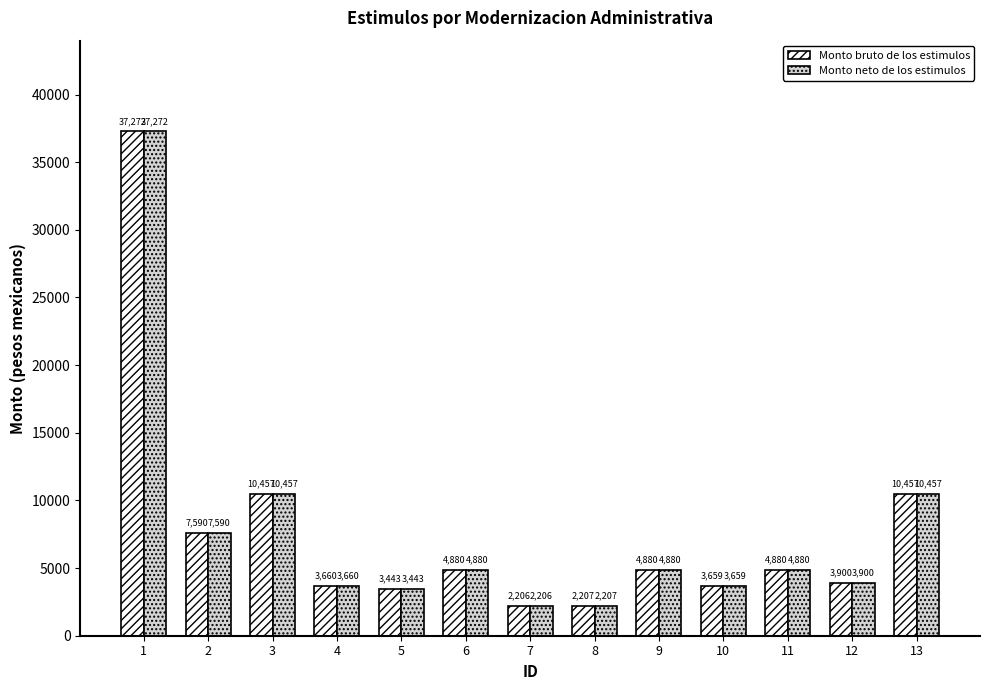

What is the sum of the Monto neto de los estimulos values at 4 and 3?

14117.1